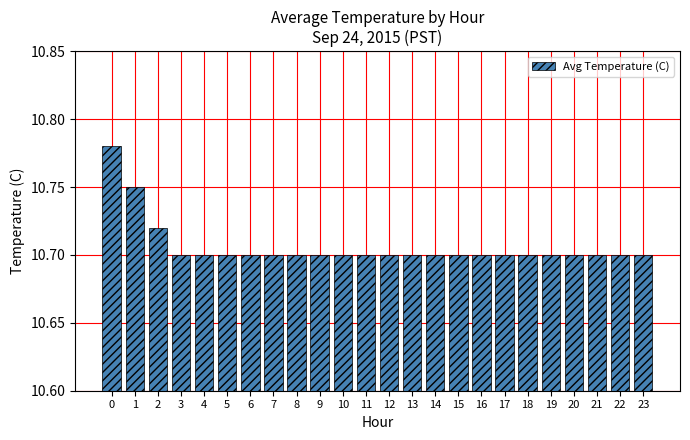

How many distinct data groups are displayed?

1